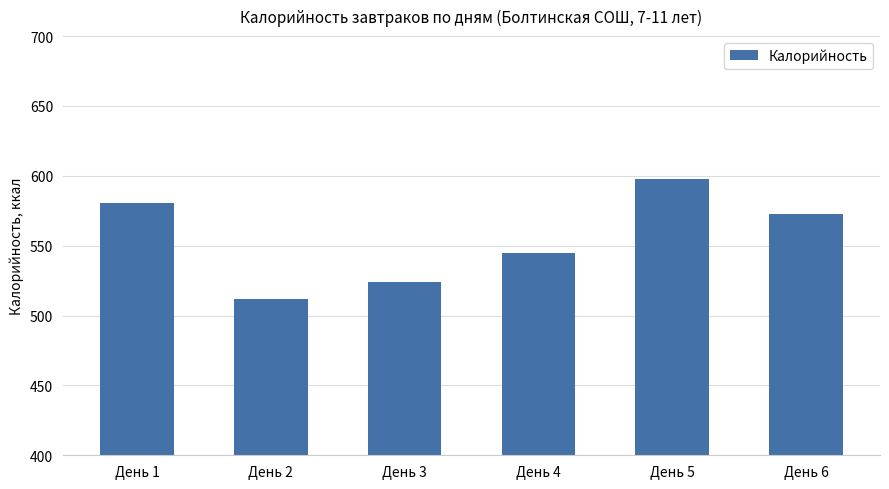

What is the greatest value displayed?

597.5